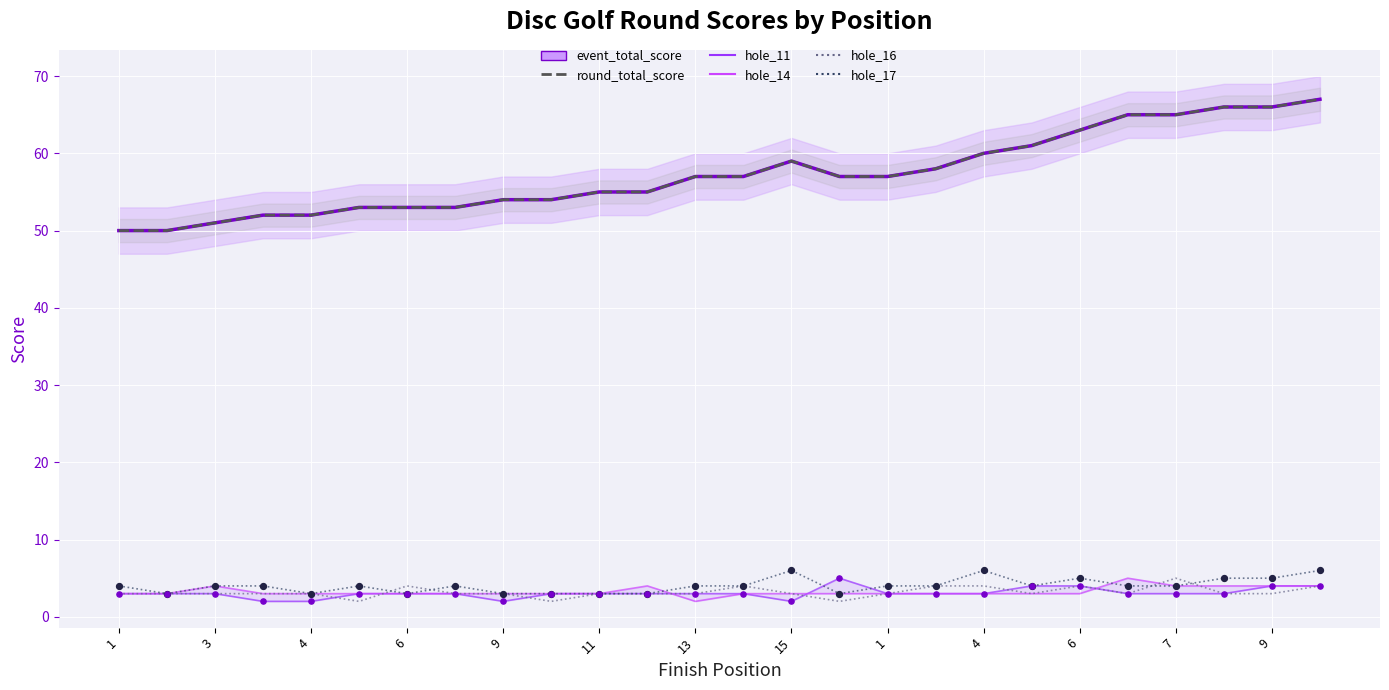

What are all the series names shown in the legend?

event_total_score, round_total_score, hole_11, hole_14, hole_16, hole_17